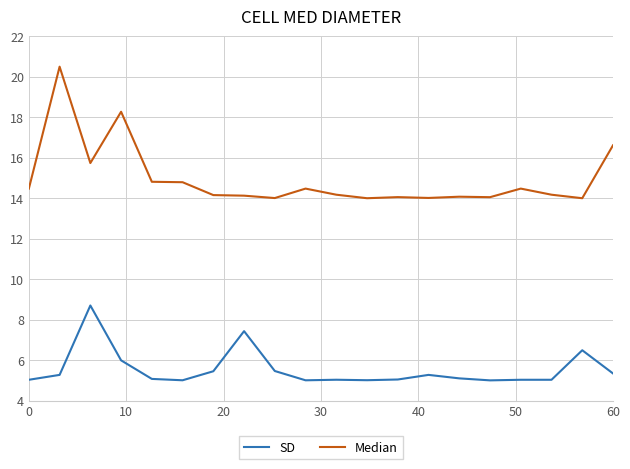

List the series in order of their overall mean, lowest first.

SD, Median